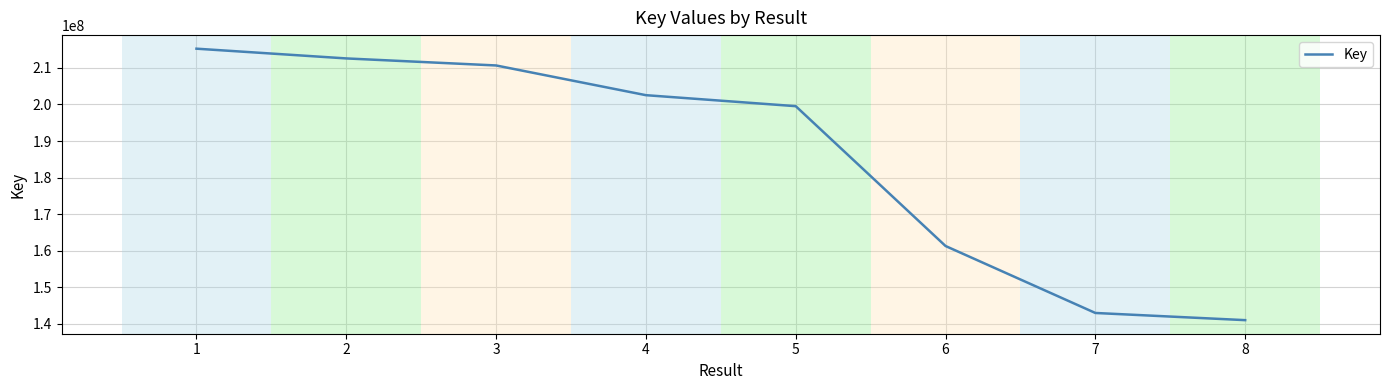

Which has a higher value, 7 or 1?

1